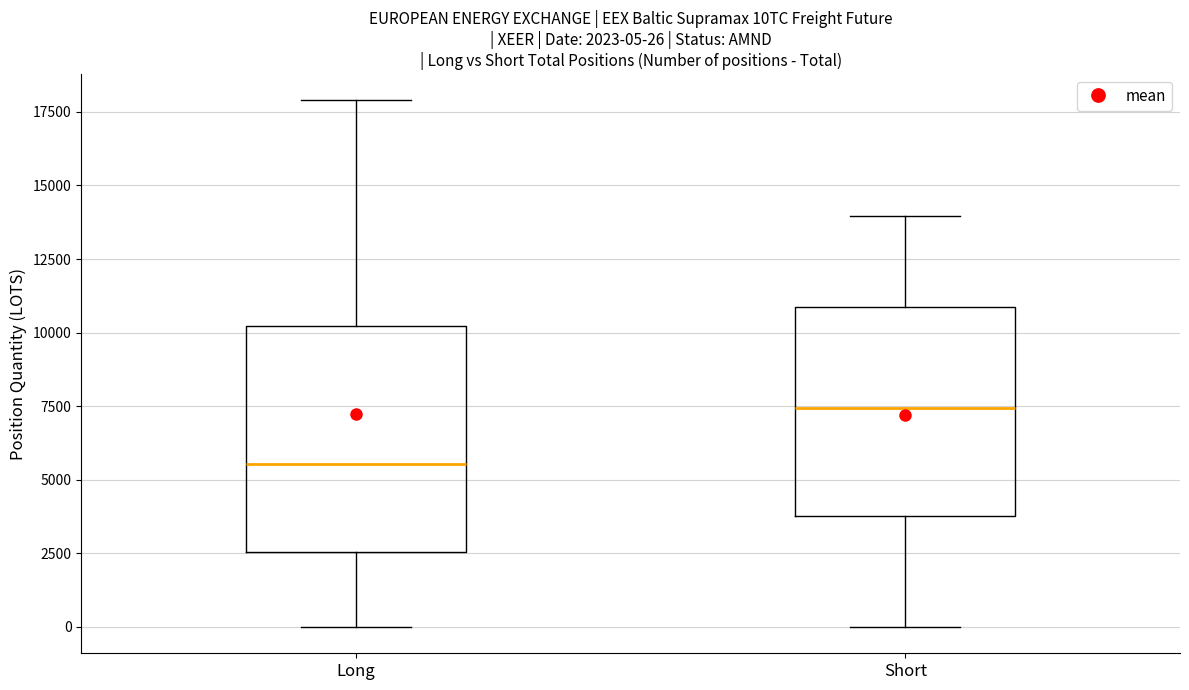

Which box has the lowest median line?

Long